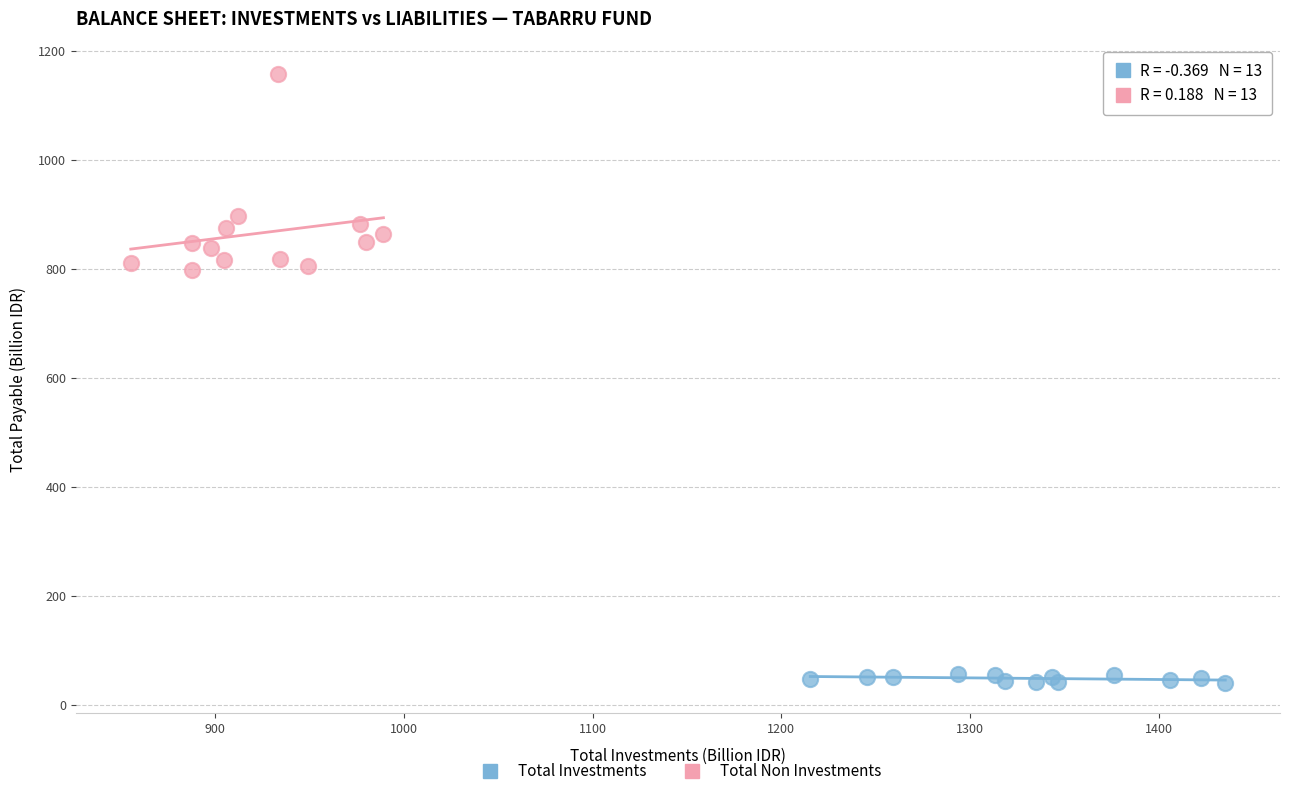

Which series reaches the minimum Y coordinate?

Total Investments